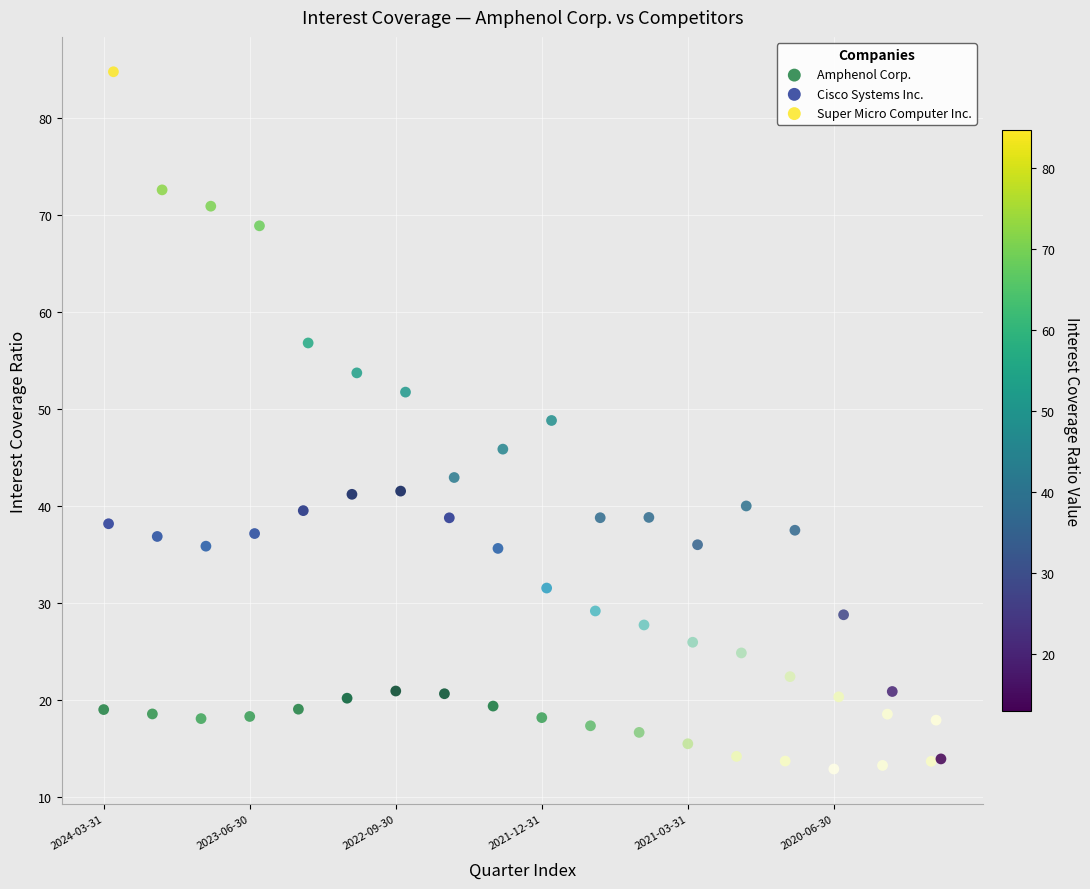

Which series has the widest spread of Y values?

Super Micro Computer Inc.